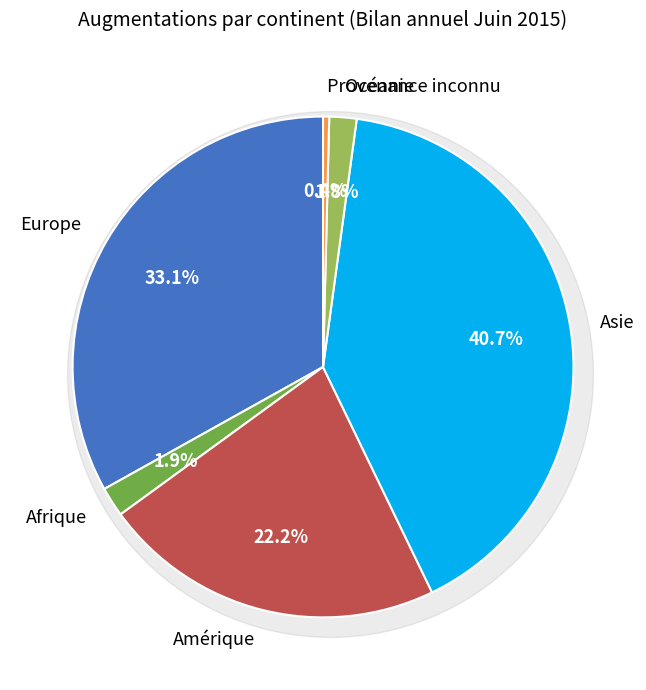

To the nearest percent, what is the combined percentage of Europe and Afrique?

35%